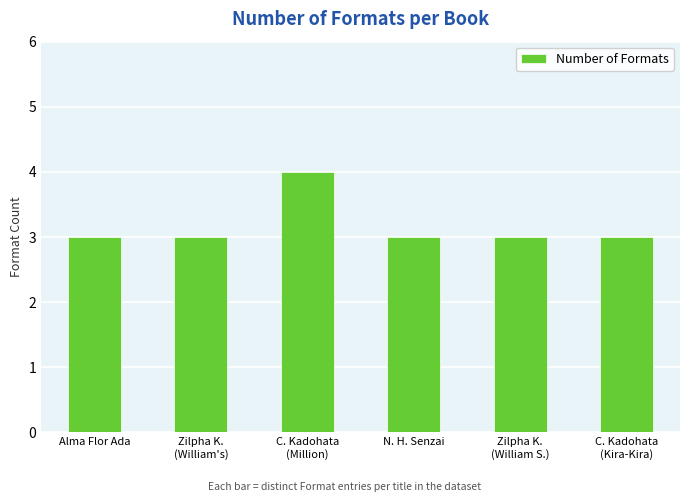

Reading left to right, list all the values displayed in this chart.

Alma Flor Ada=3	Zilpha K.
(William's)=3	C. Kadohata
(Million)=4	N. H. Senzai=3	Zilpha K.
(William S.)=3	C. Kadohata
(Kira-Kira)=3